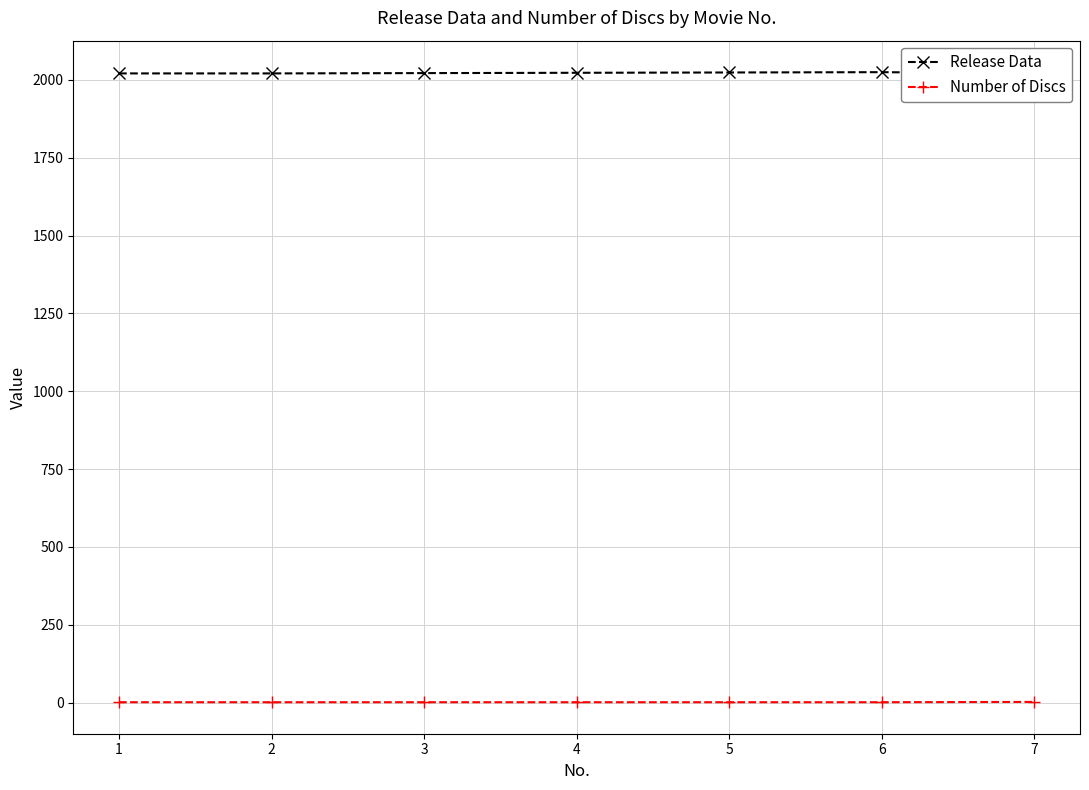

Reading left to right, list all the values displayed in this chart.

Release Data: 2021	2021	2022	2023	2024	2025	2021
Number of Discs: 1	1	1	1	1	1	2